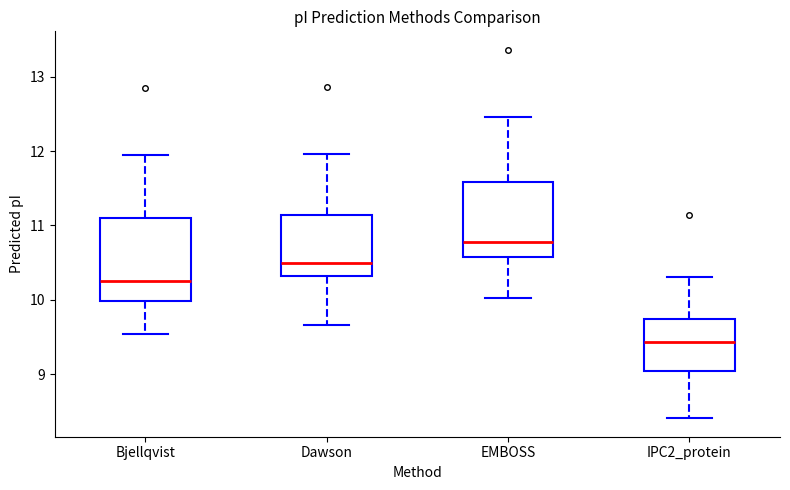

Which box has the highest median line?

EMBOSS